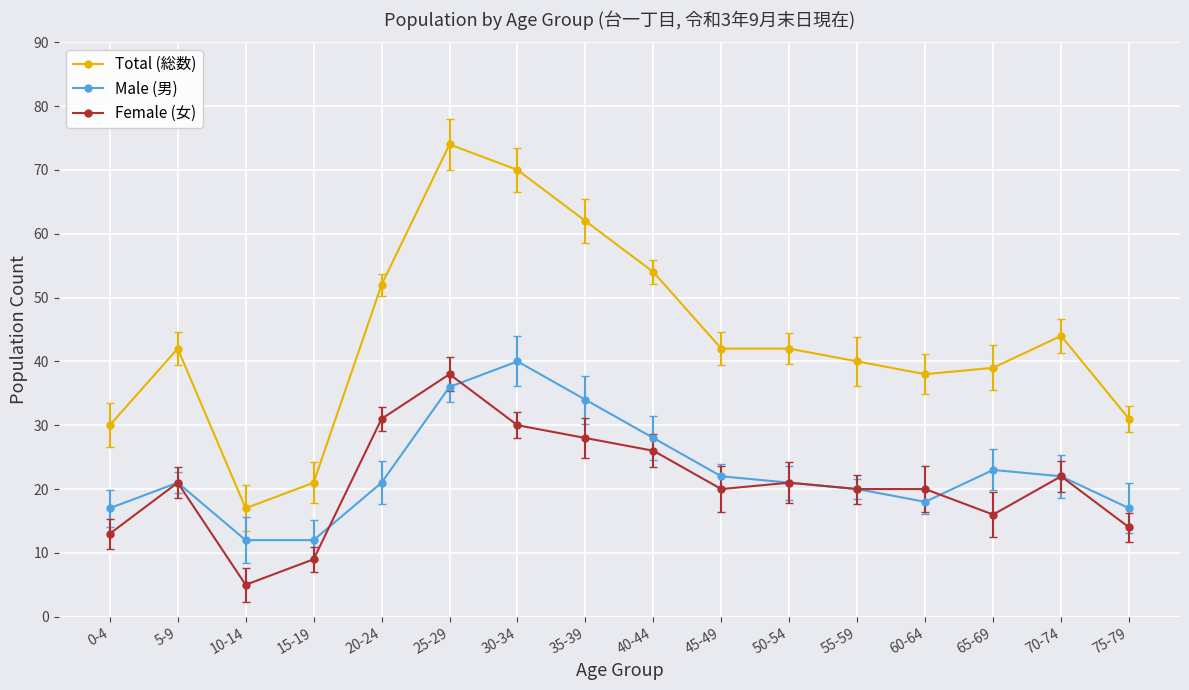

What is the average value of the Male (男) series?

23